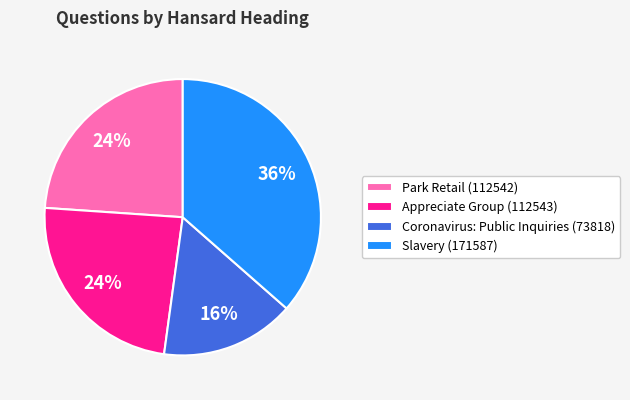

Which slice is the largest?

Slavery (171587)